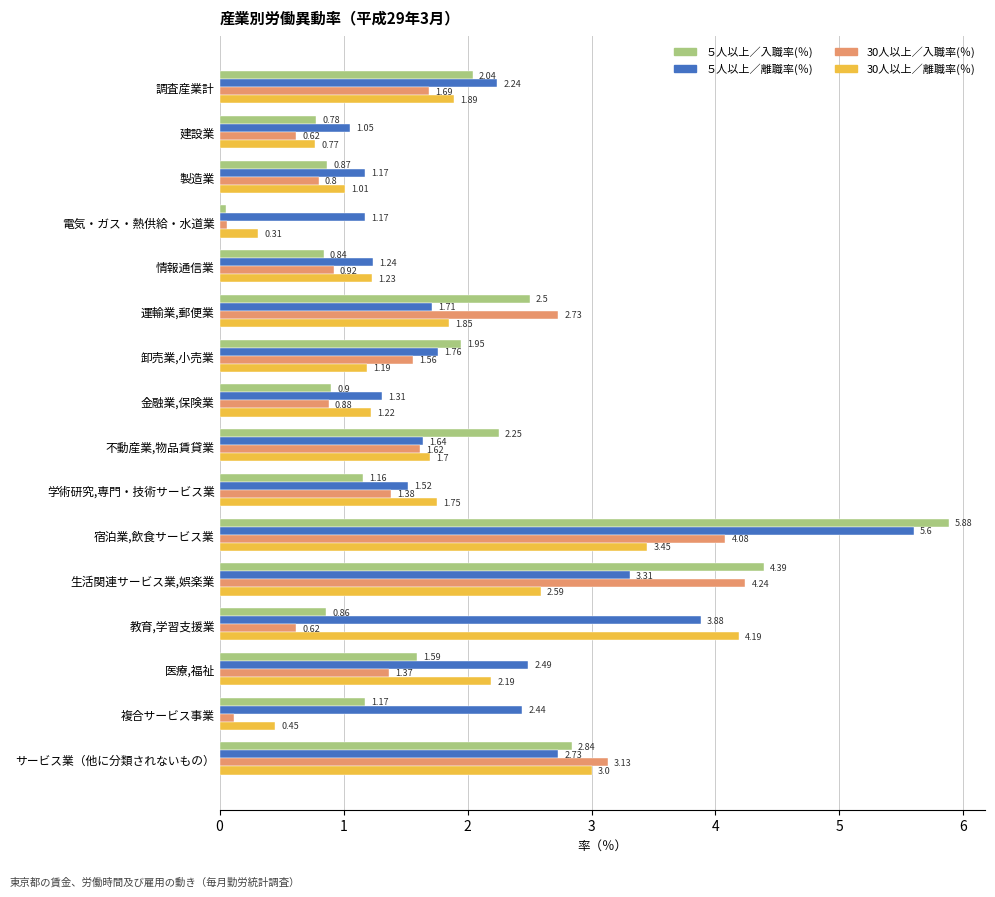

At which label does ５人以上／離職率(％) reach its peak?

宿泊業,飲食サービス業